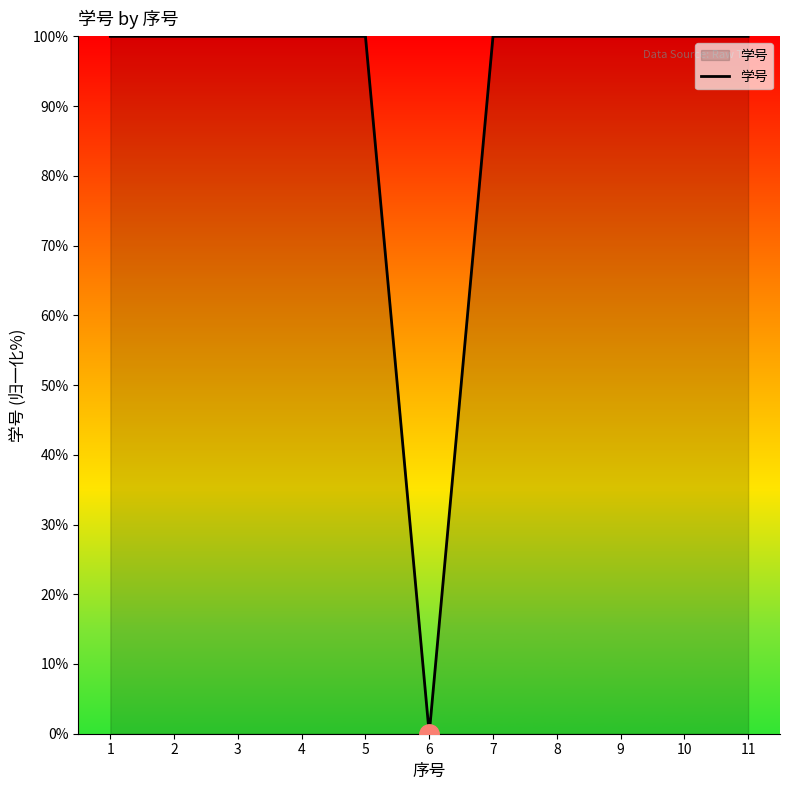

Which label corresponds to the smallest value in the chart?

6